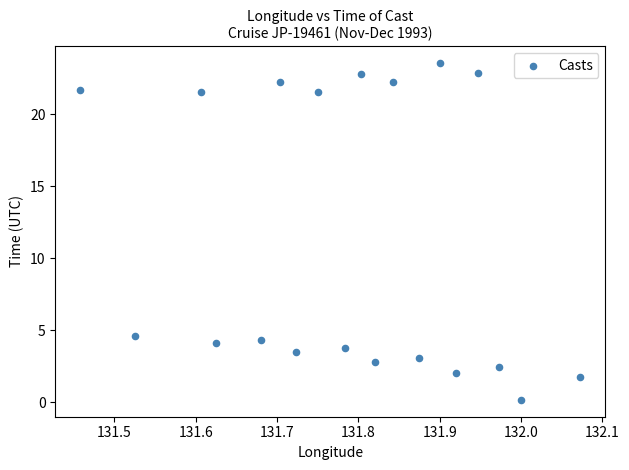

What is the range of Y values (max minus min)?

23.4